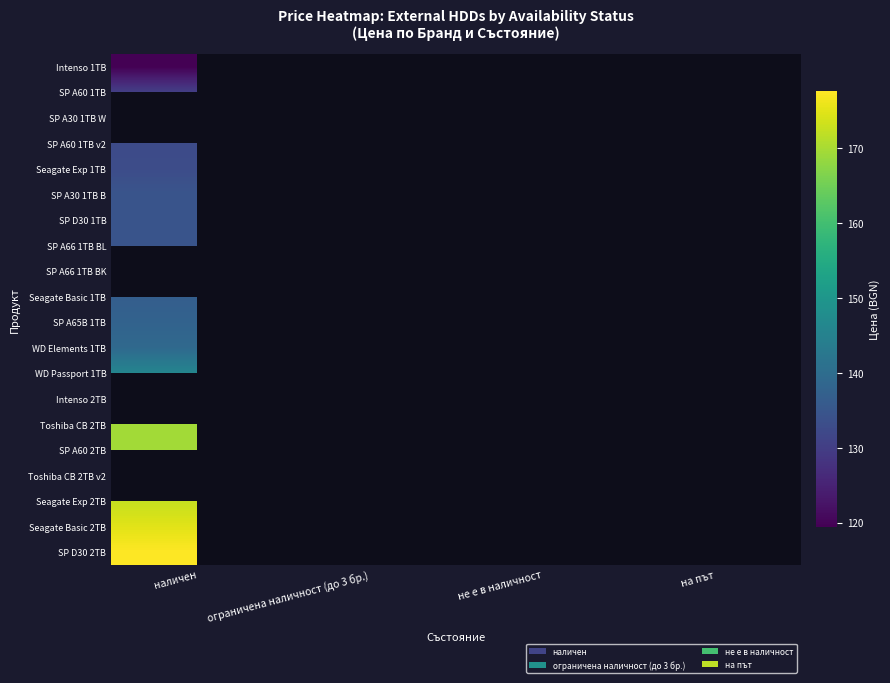

Which label corresponds to the smallest value in the chart?

наличен